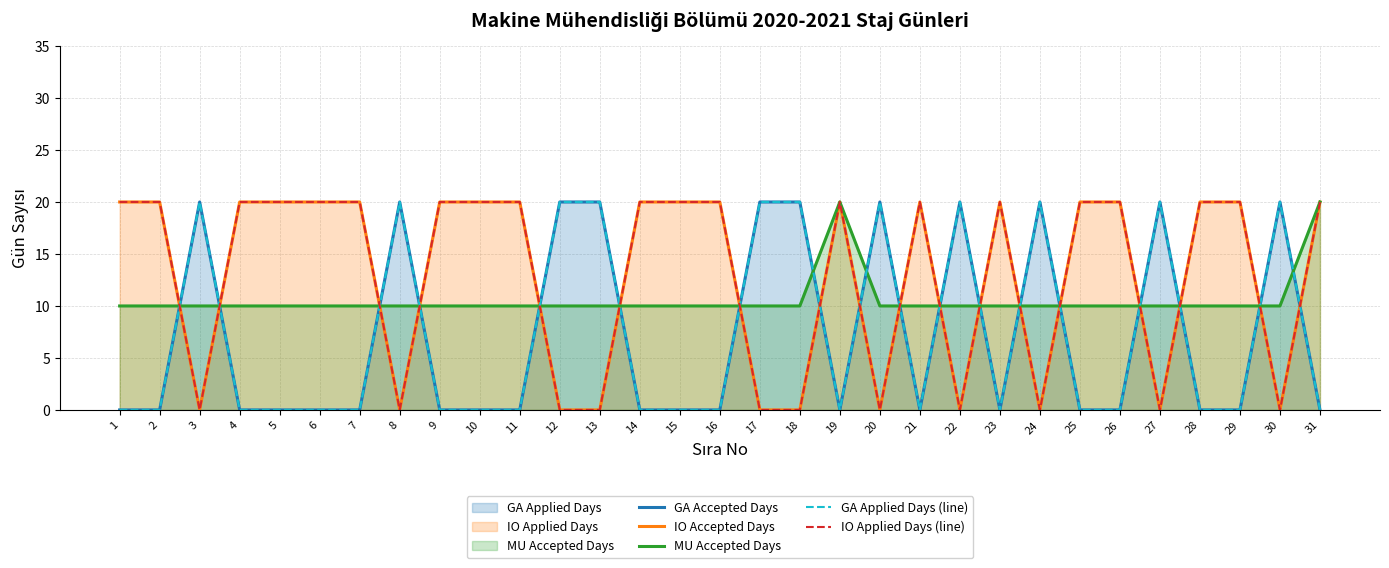

Between 17 and 31, which is larger?

17